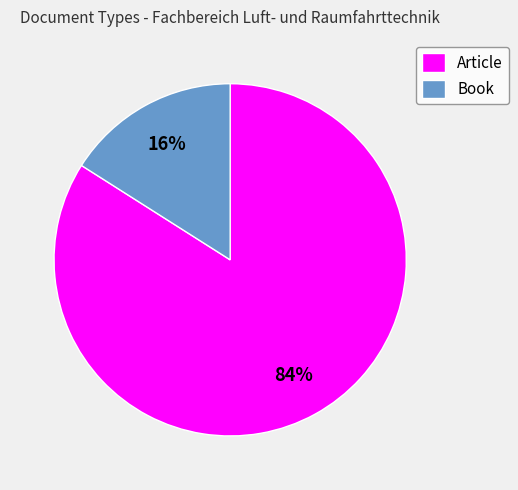

Approximately how many times larger is the value at Article compared to Book?

5.2